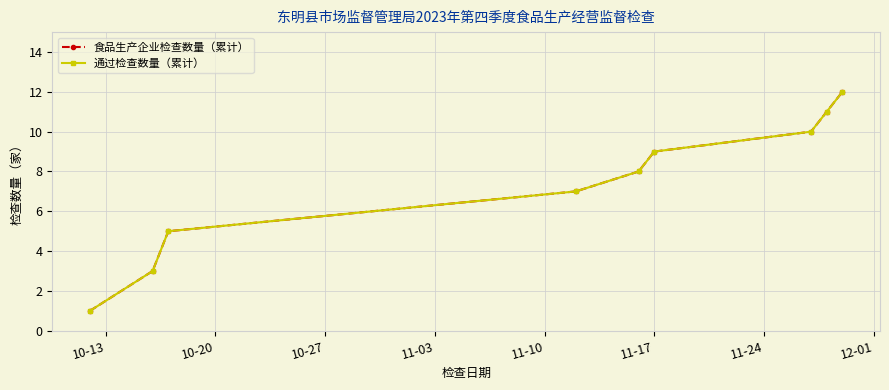

Reading left to right, what are all the values shown in this chart?

食品生产企业检查数量（累计）: 1	3	5	7	8	9	10	11	12
通过检查数量（累计）: 1	3	5	7	8	9	10	11	12